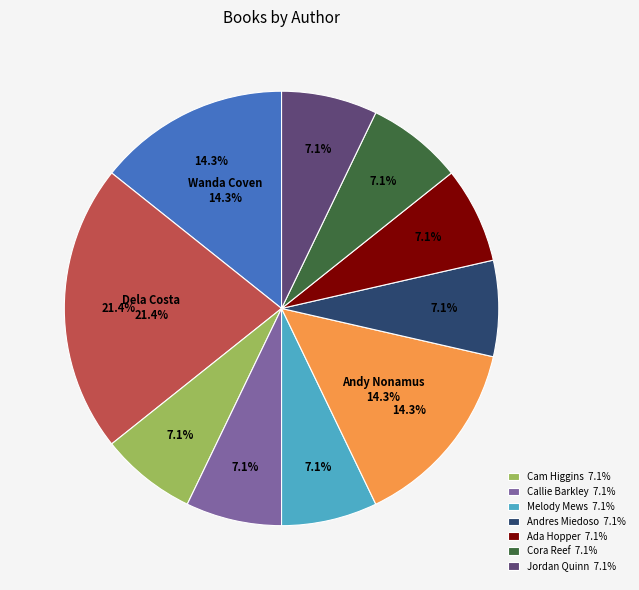

What is the change in value from Dela Costa to Cam Higgins?

-2